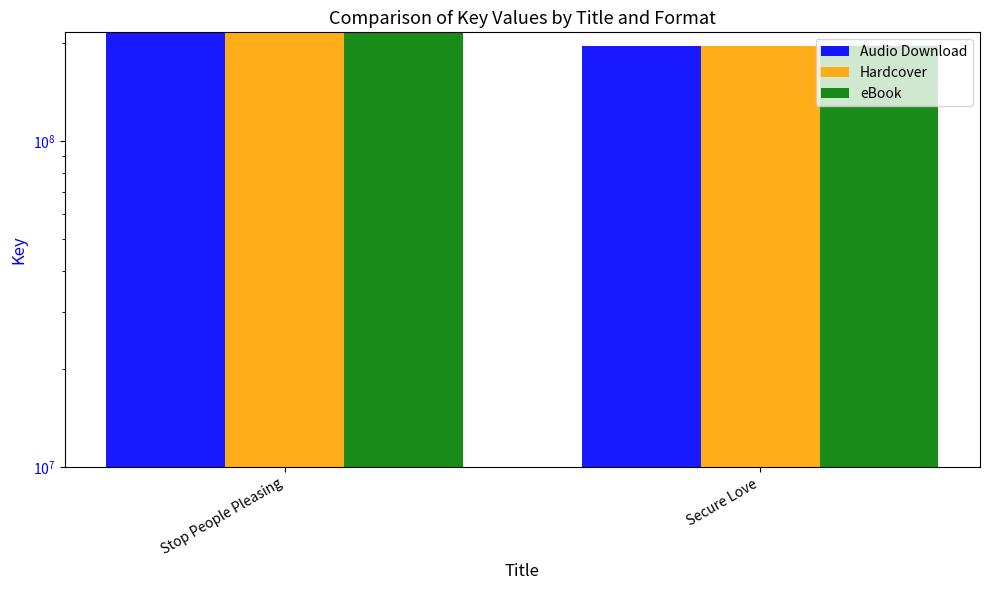

What is the average value of the Audio Download series?

205363412